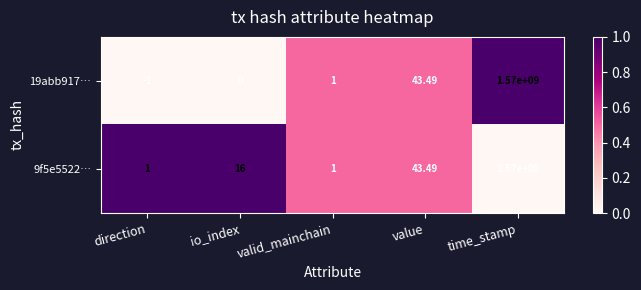

Is the value of 9f5e5522… at time_stamp greater than the value of 19abb917… at value?

Yes